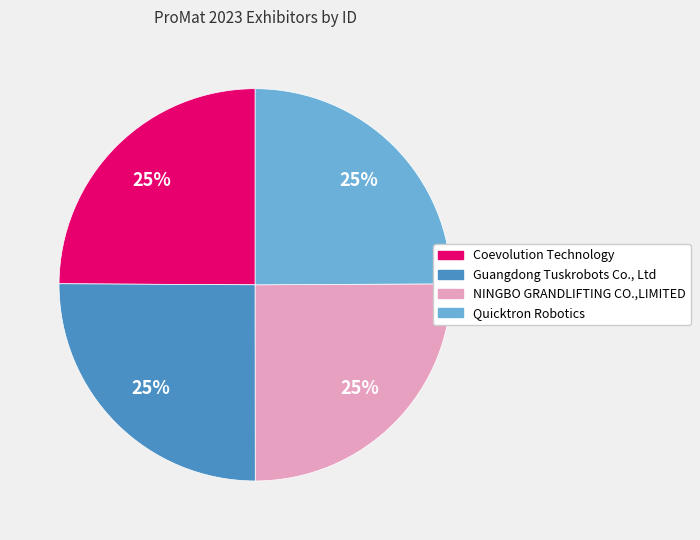

To the nearest percent, what is the average slice percentage?

25%